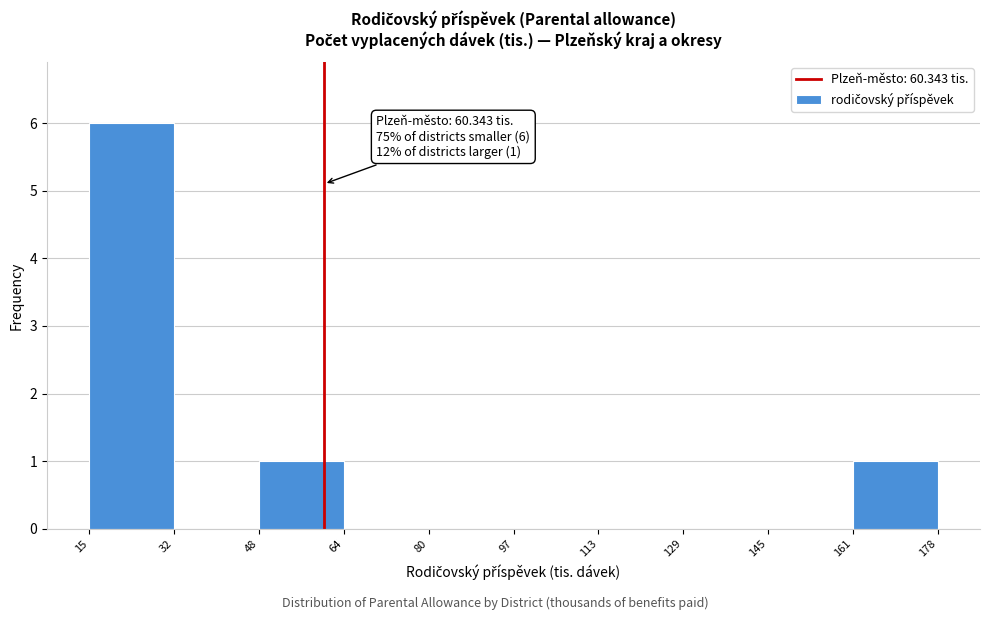

Over which range of the x-axis is the bar tallest?

15 to 32